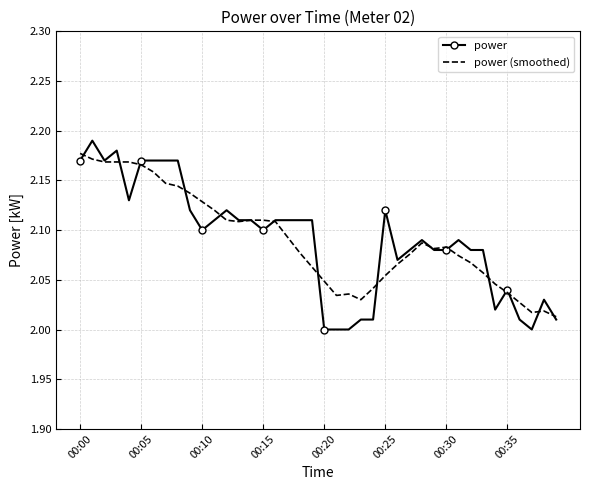

Which series has the widest spread of values?

power